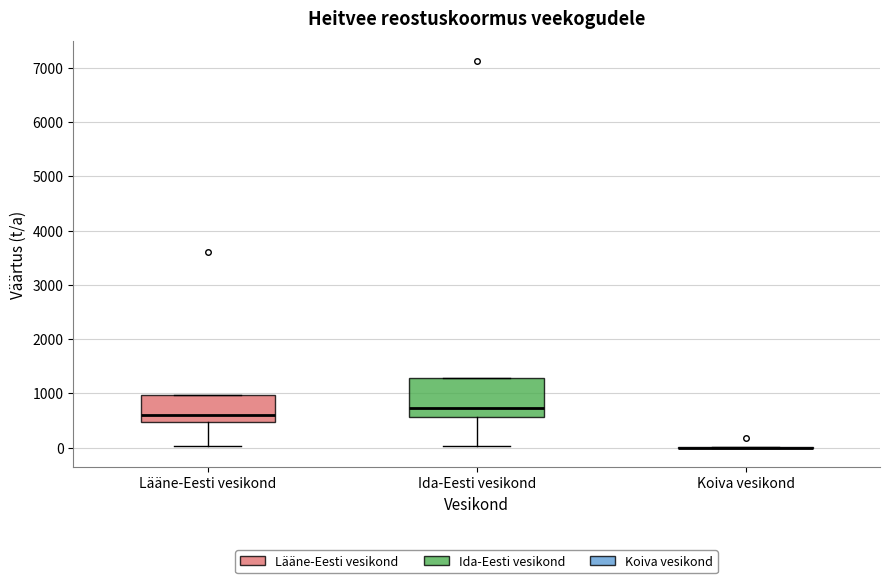

Comparing the boxes themselves (not the whiskers), which one is the tallest?

Ida-Eesti vesikond